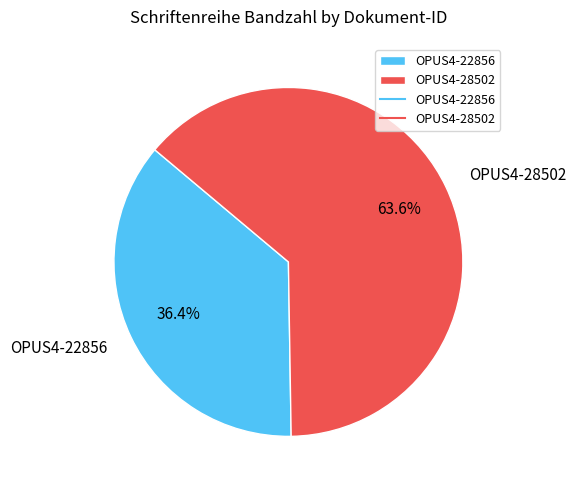

The OPUS4-22856 slice represents 28% of the pie. True or false?

False